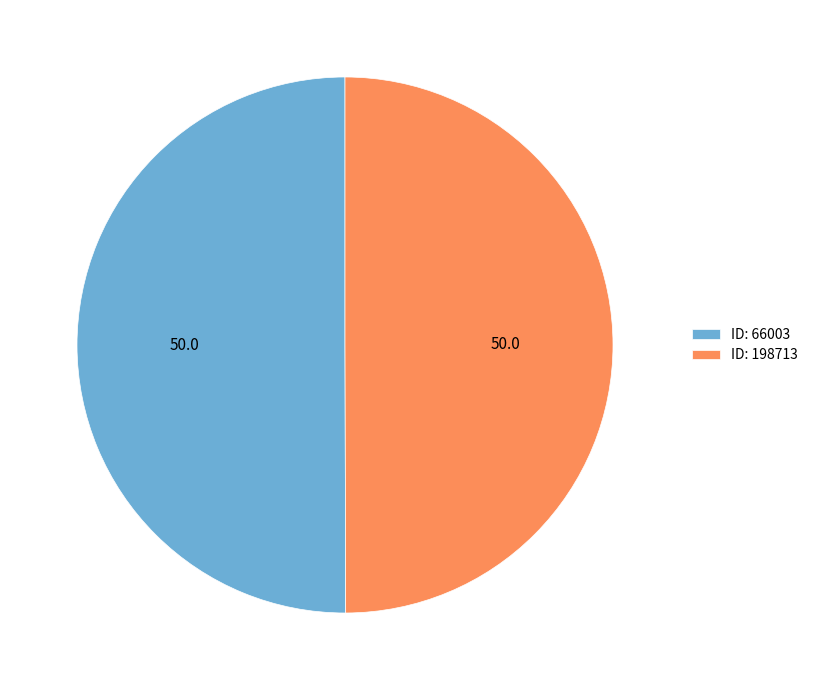

What is the ratio of the value at ID: 198713 to the value at ID: 66003?

1.0